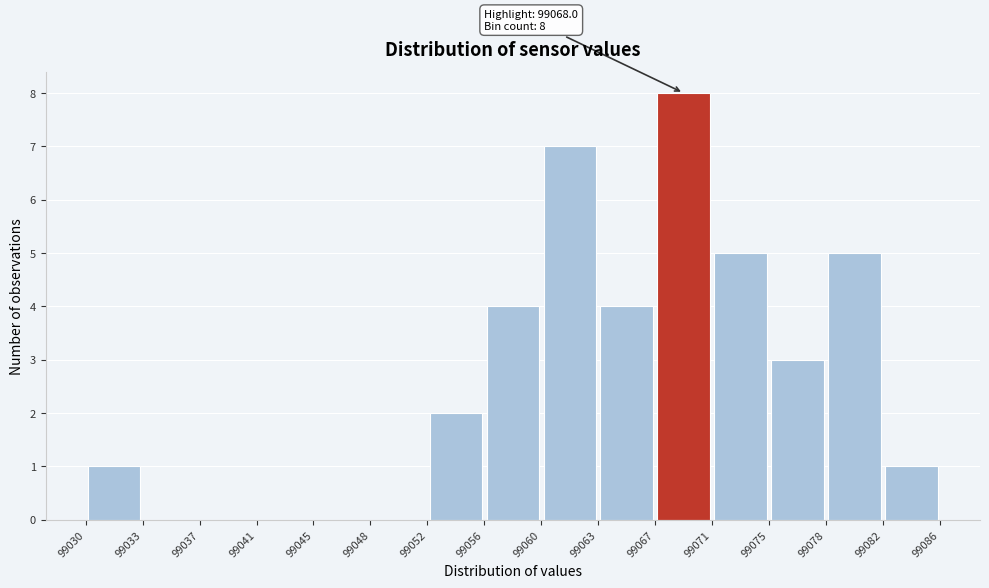

Over which range of the x-axis is the bar tallest?

99067 to 99071